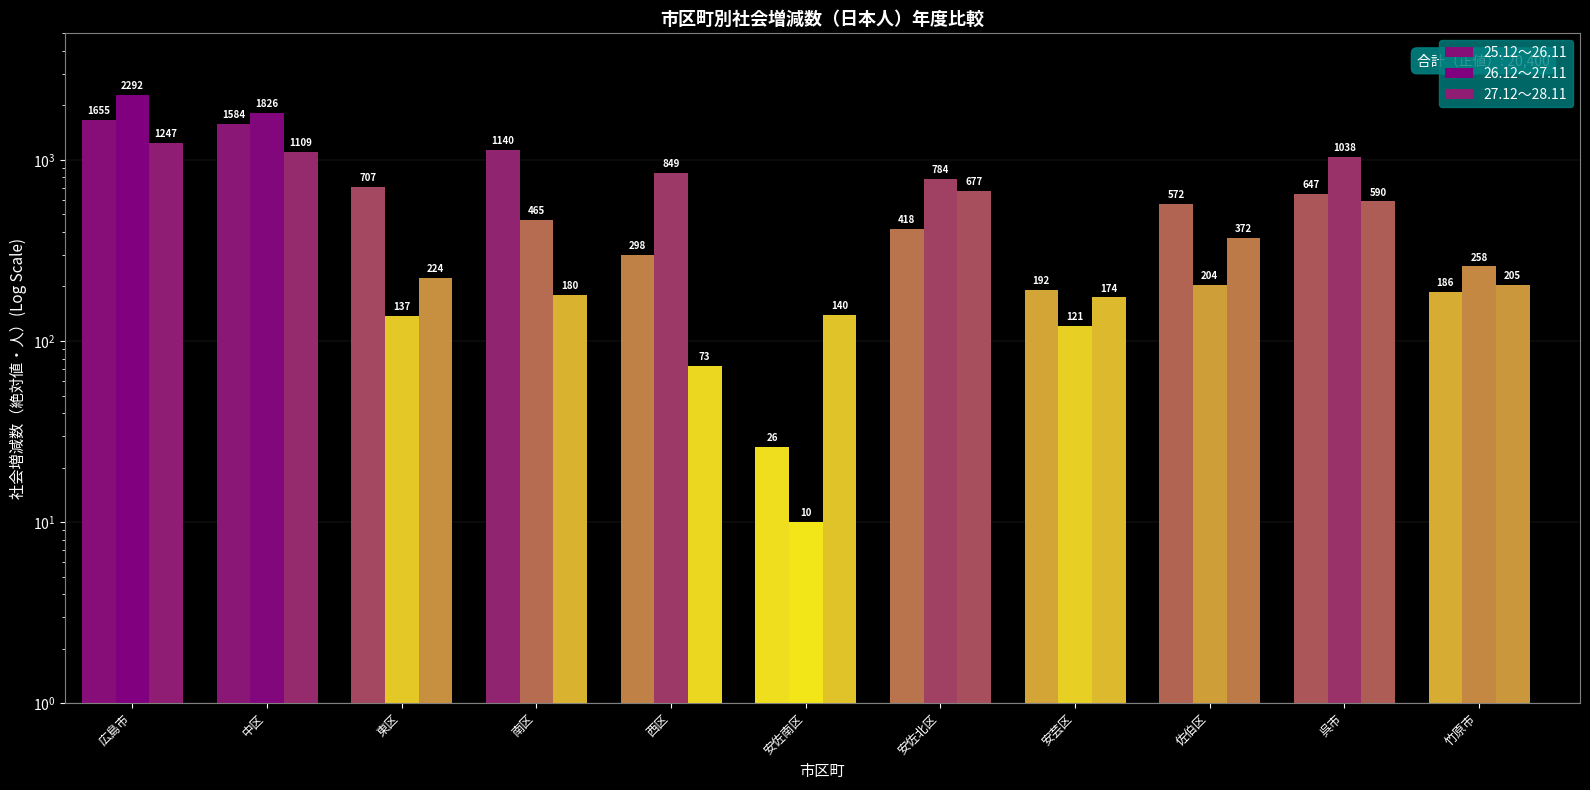

How many data points does each series have?

11